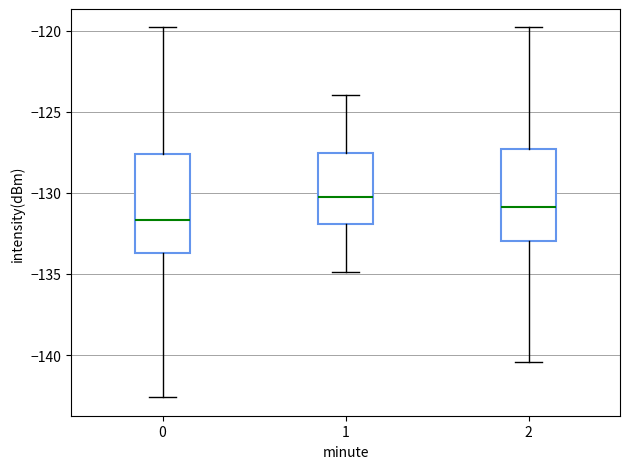

Reading left to right, read every box against the y-axis: the position of its median line, the range the box covers, and the ends of its whiskers. The values are not printed on the chart, so give them approximately, as read against the axis.

0: median -131.5, box -133.5 to -127.5, whiskers -142.5 to -120.0
1: median -130.5, box -132.0 to -127.5, whiskers -135.0 to -124.0
2: median -131.0, box -133.0 to -127.5, whiskers -140.5 to -120.0